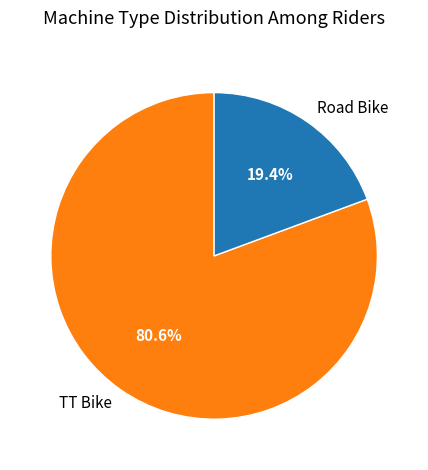

The Road Bike slice represents 5% of the pie. True or false?

False